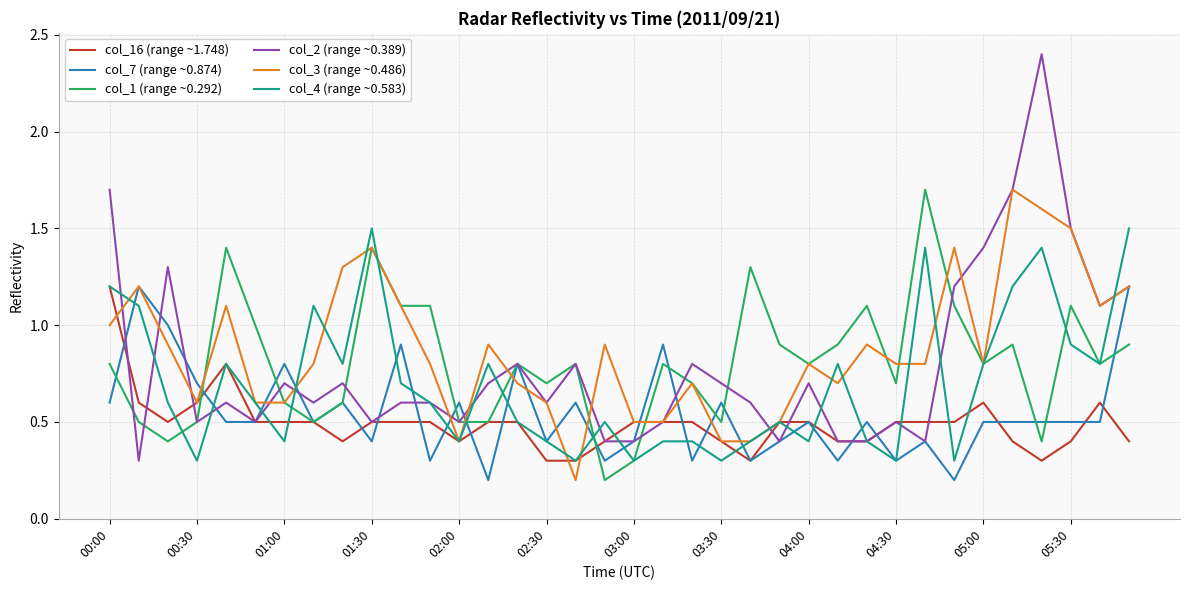

What is the maximum value shown in the chart?

2.4